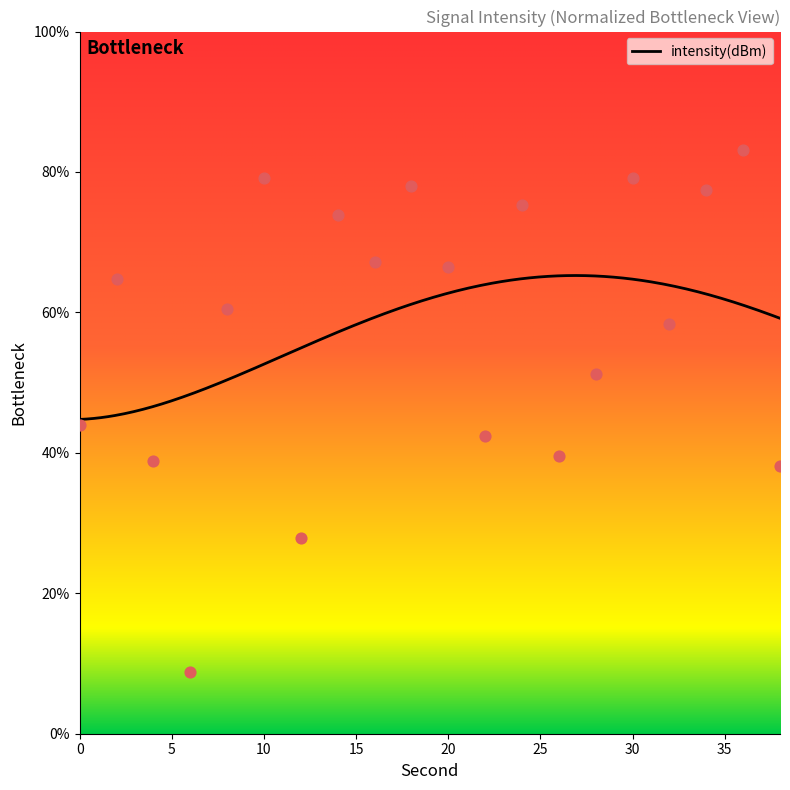

Approximately how many times larger is the value at 38 compared to 26?

1.0